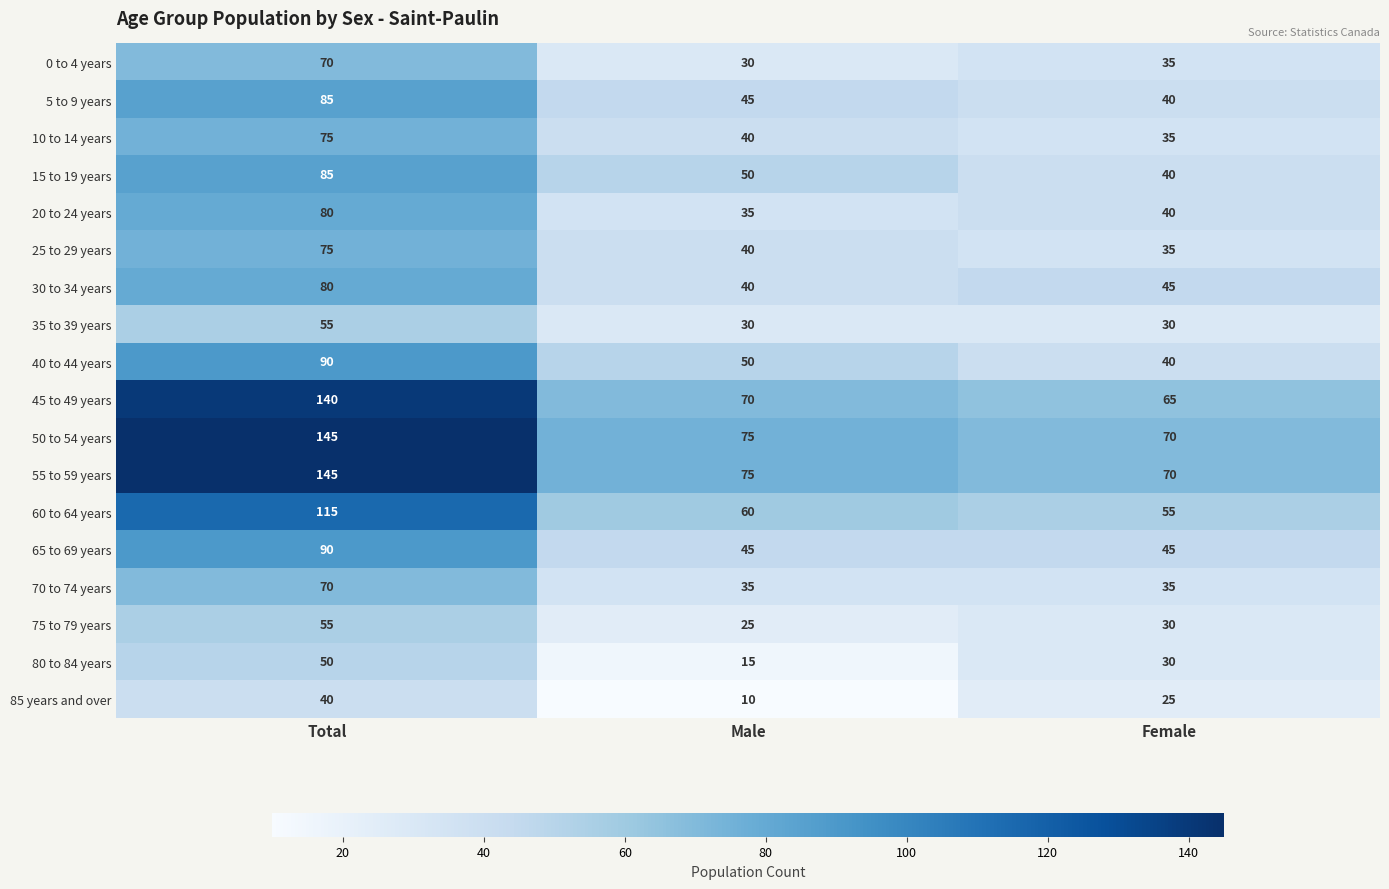

At which category does the chart reach its minimum across all series?

Male